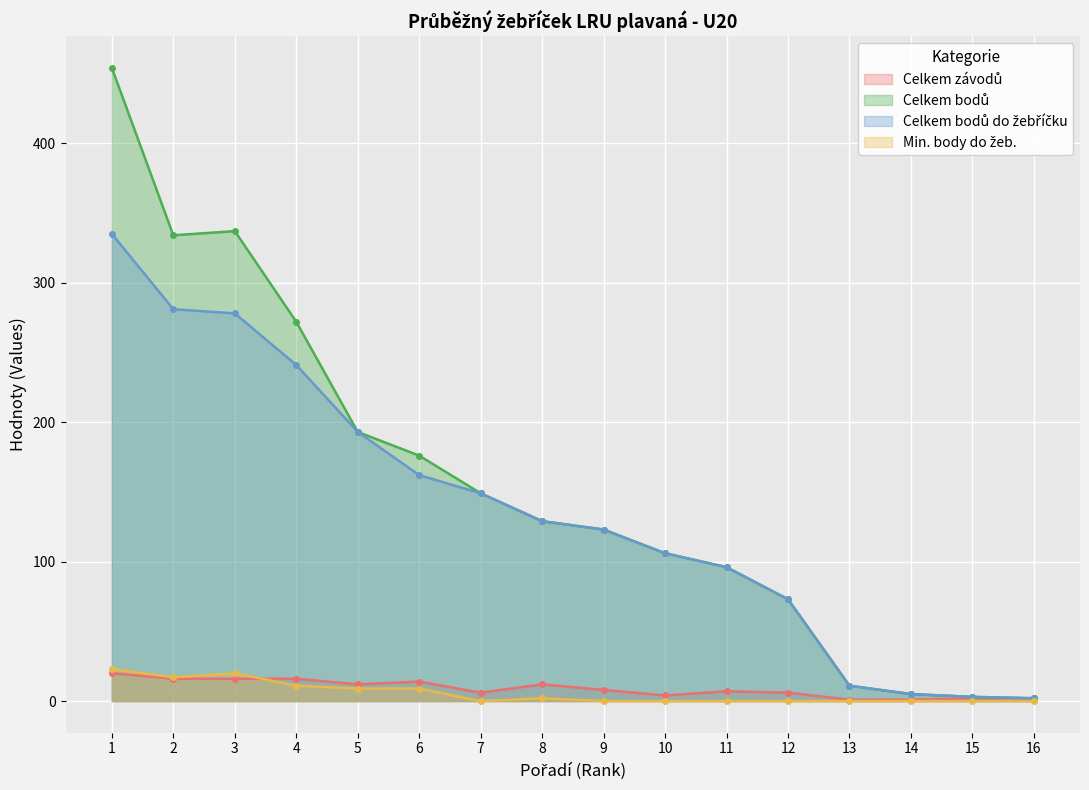

Between 3 and 7, which series saw the biggest shift?

Celkem bodů